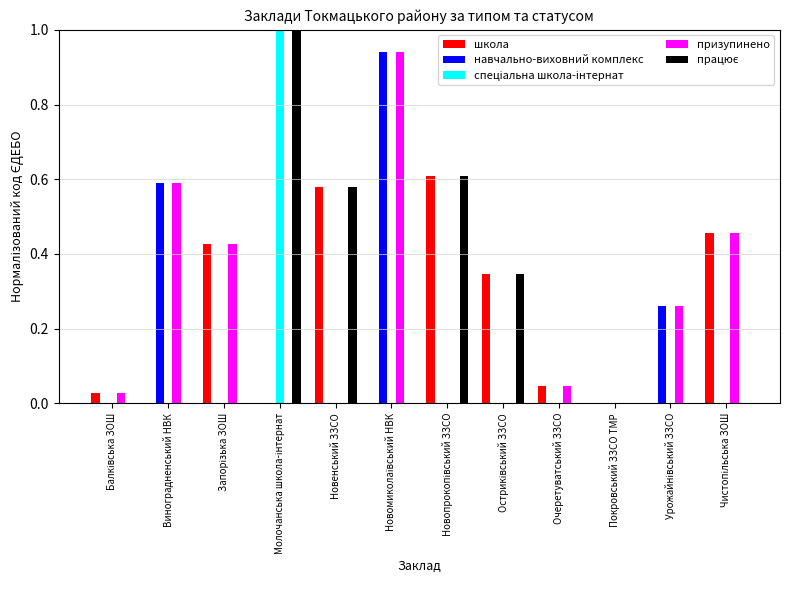

What is the maximum value shown in the chart?

1.0